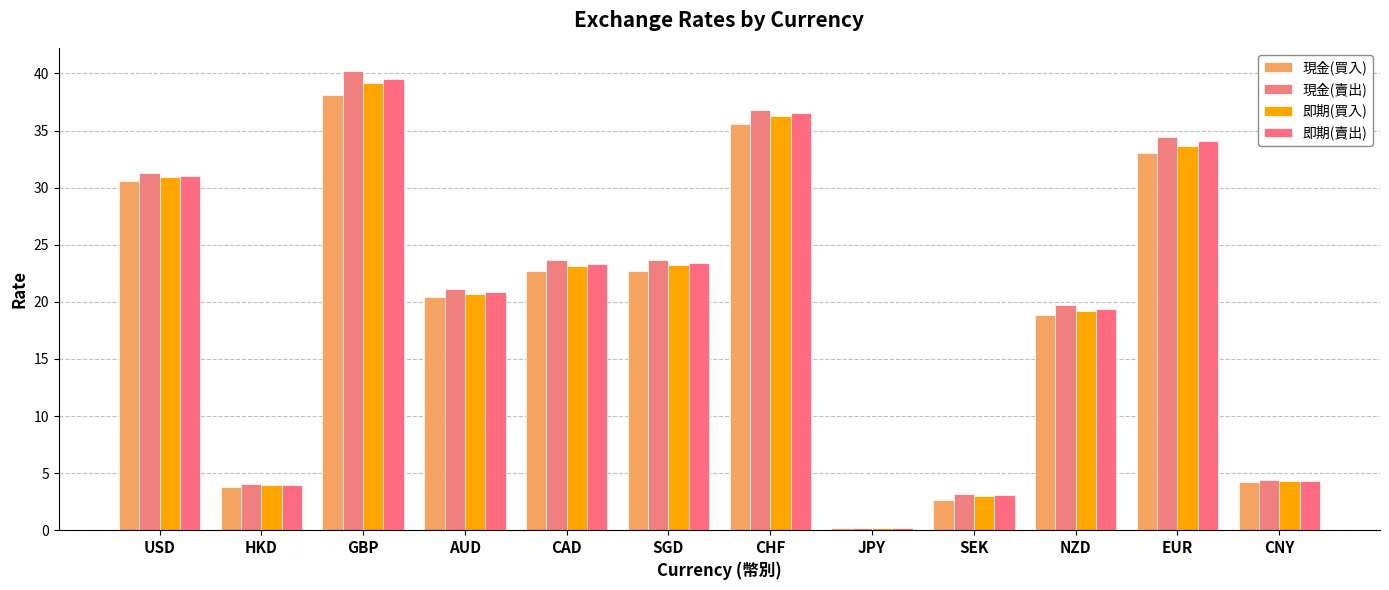

What is the value of the 現金(買入) bar at the 7th from the left?

35.6